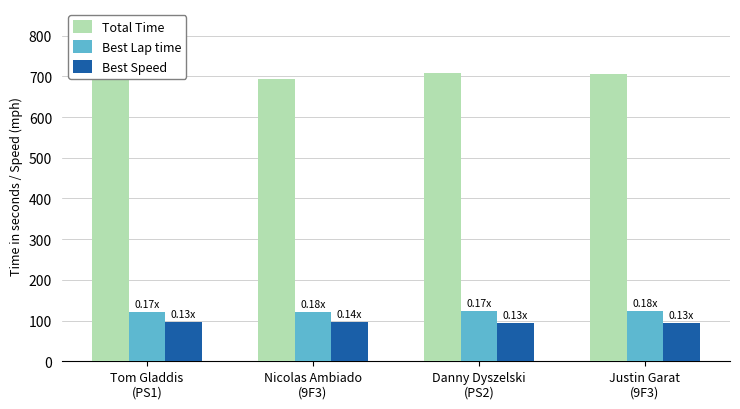

What is the lowest value of the Best Lap time series?

121.2